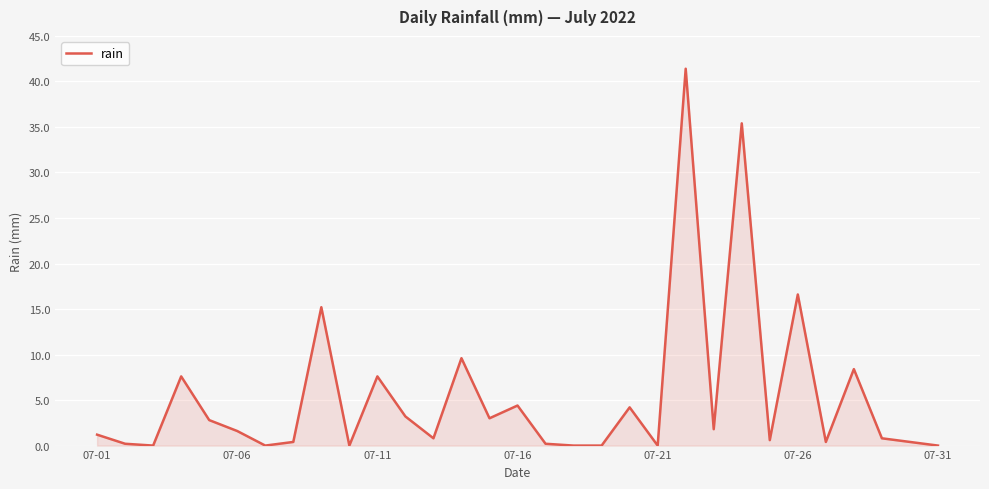

What is the difference between the maximum and minimum values?

41.4